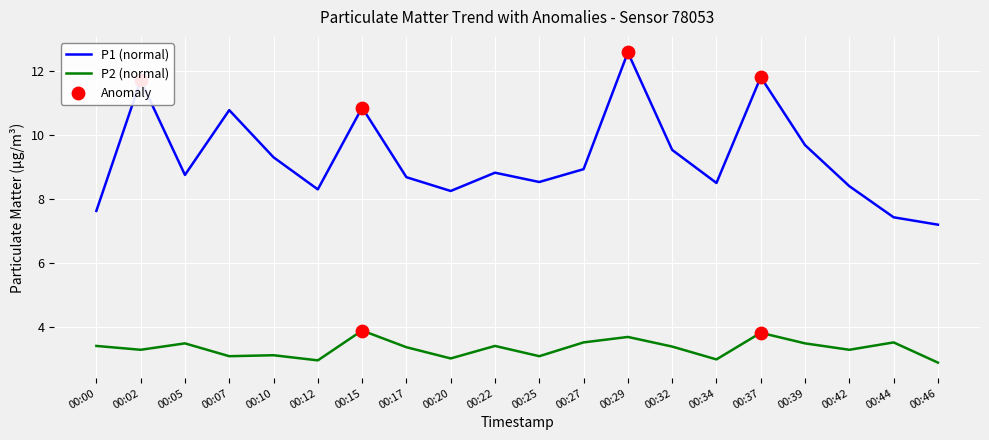

Which series has the largest total across all categories?

P1 (normal)